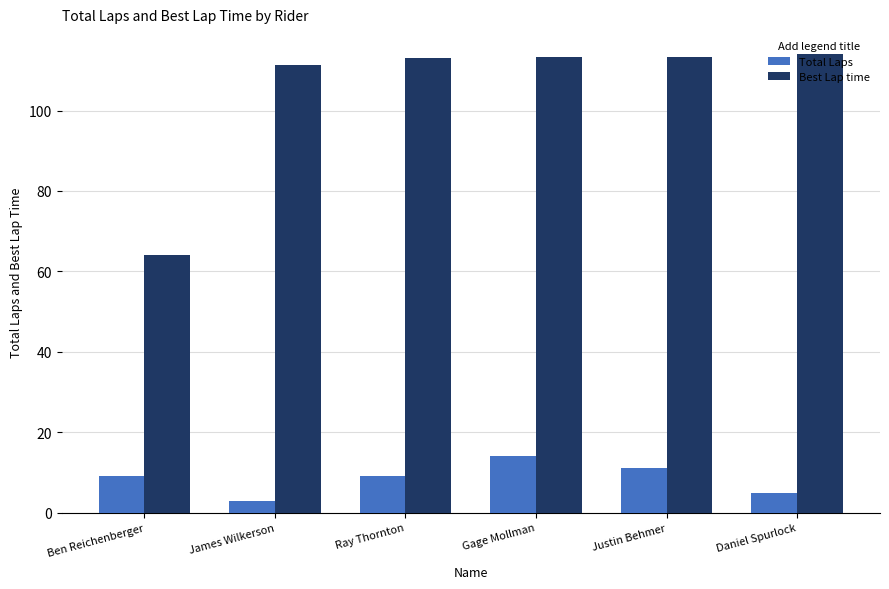

Rank the series by their maximum value, from highest to lowest.

Best Lap time, Total Laps